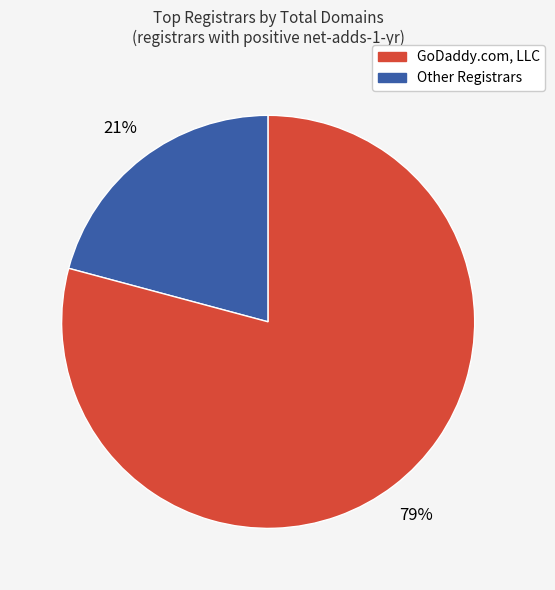

To the nearest percent, what is the average slice percentage?

50%